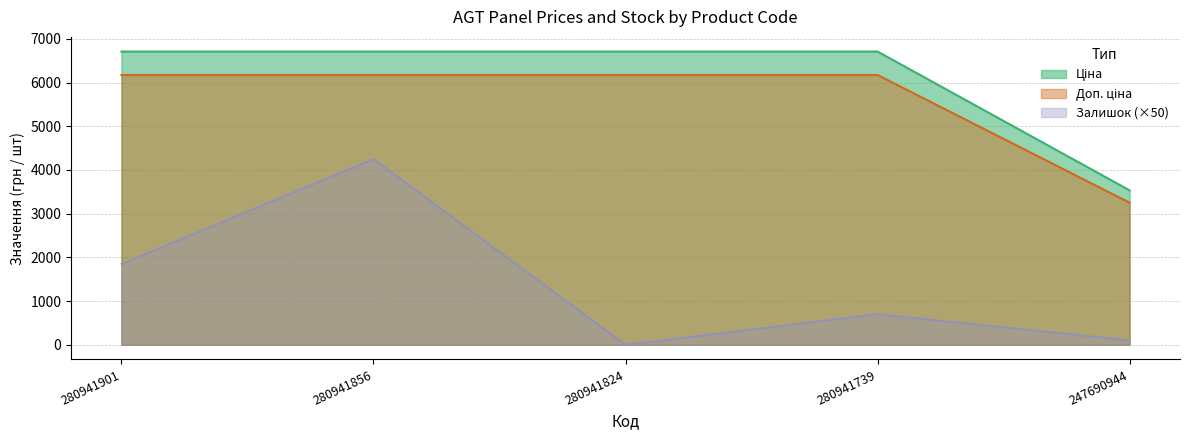

What is the total value across all series at 280941824?

12883.6